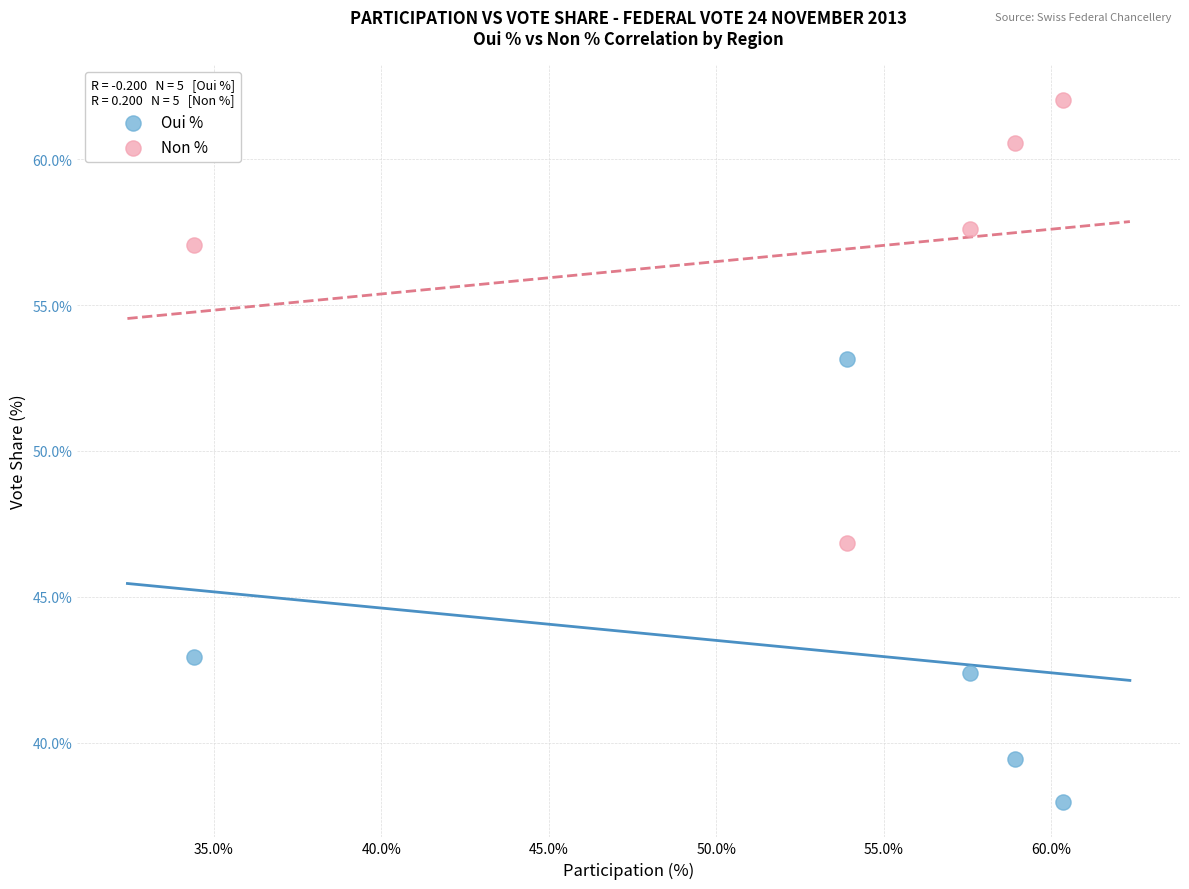

What are all the series names shown in the legend?

Oui %, Non %